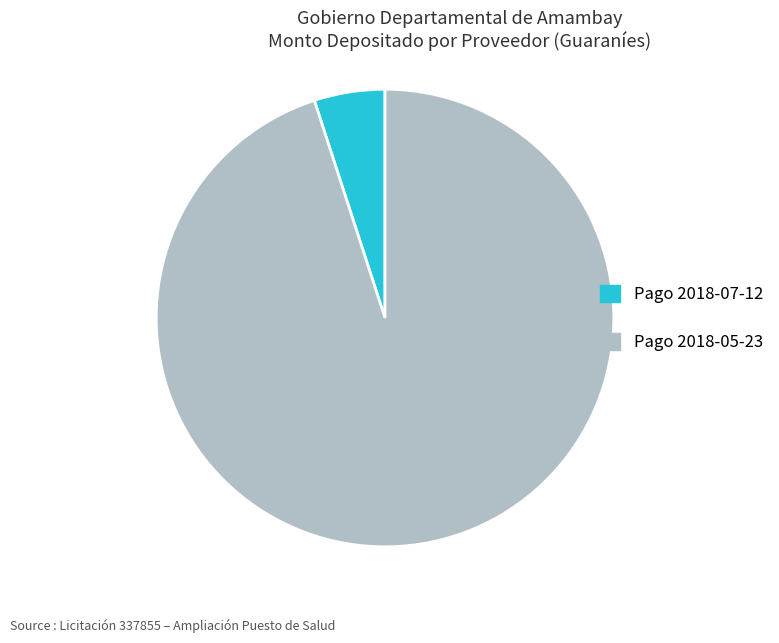

Which has a higher value, Pago 2018-05-23 or Pago 2018-07-12?

Pago 2018-05-23